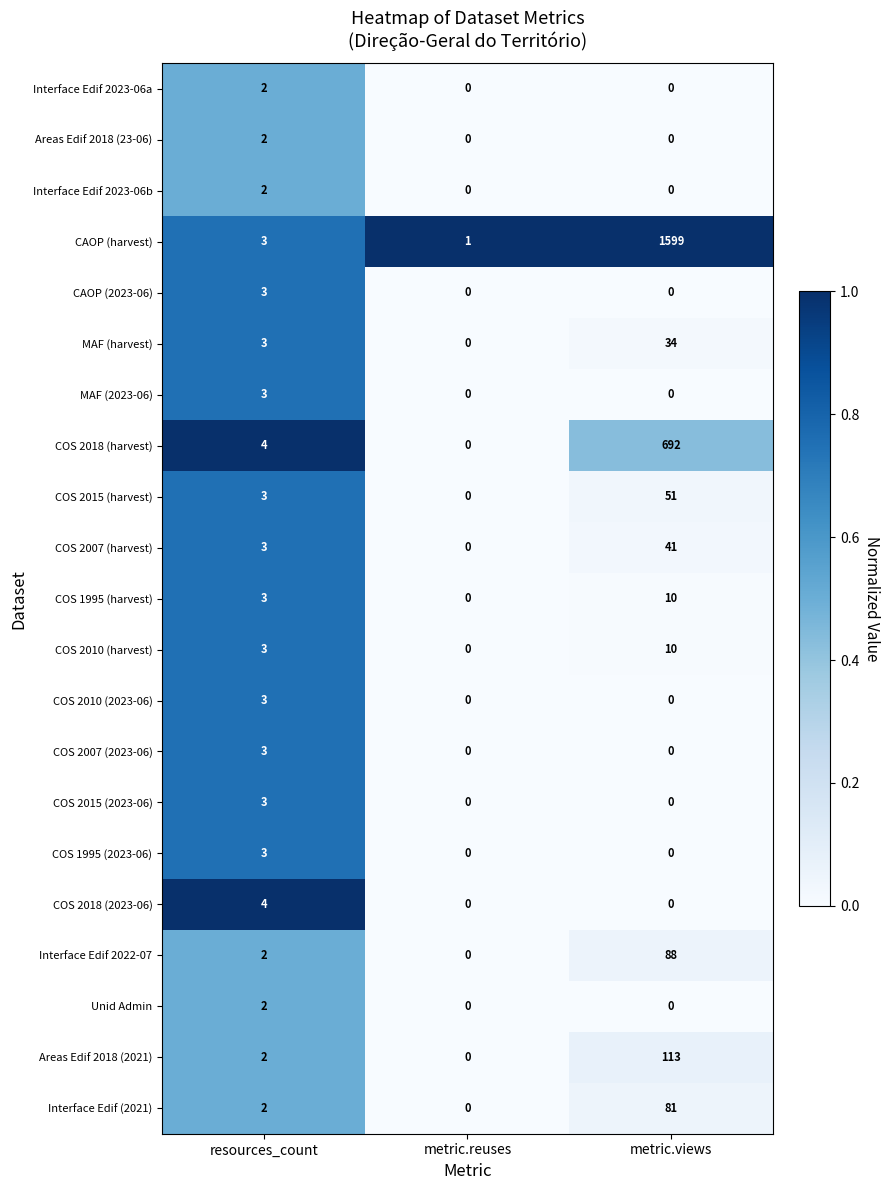

Which category has the highest value in the COS 2007 (harvest) series?

metric.views